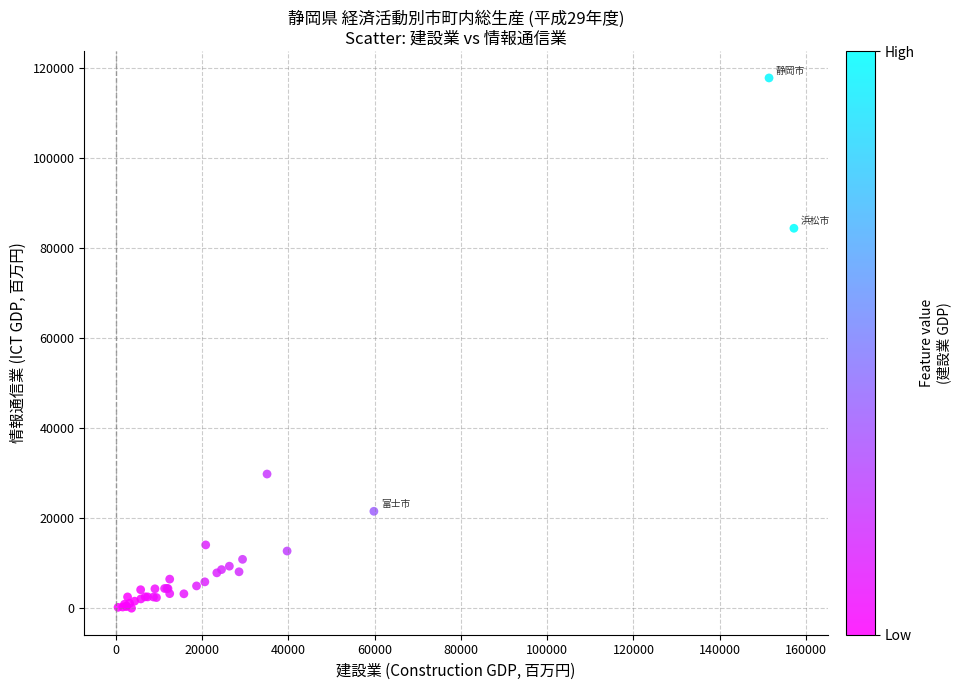

What Y value in the scatter plot is closest to 58845?

84328.8